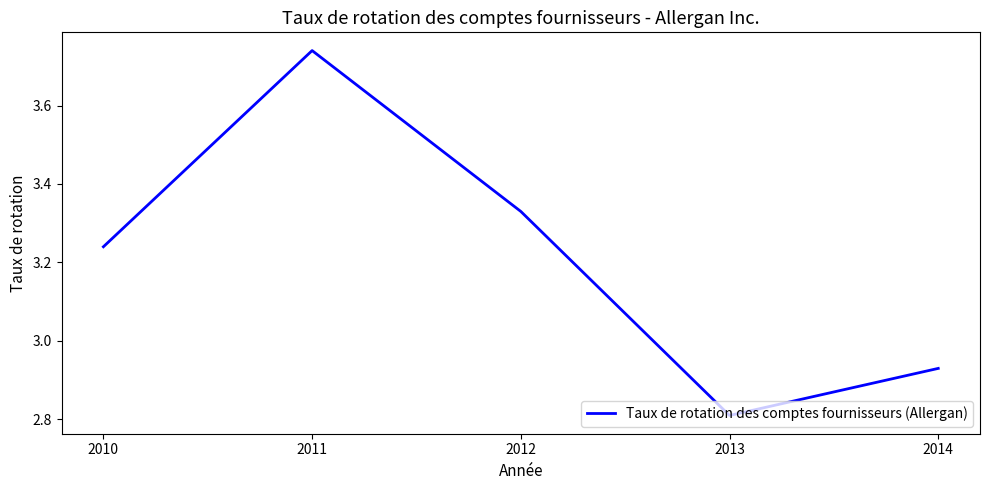

Where is the data nearest to the value 3?

2014